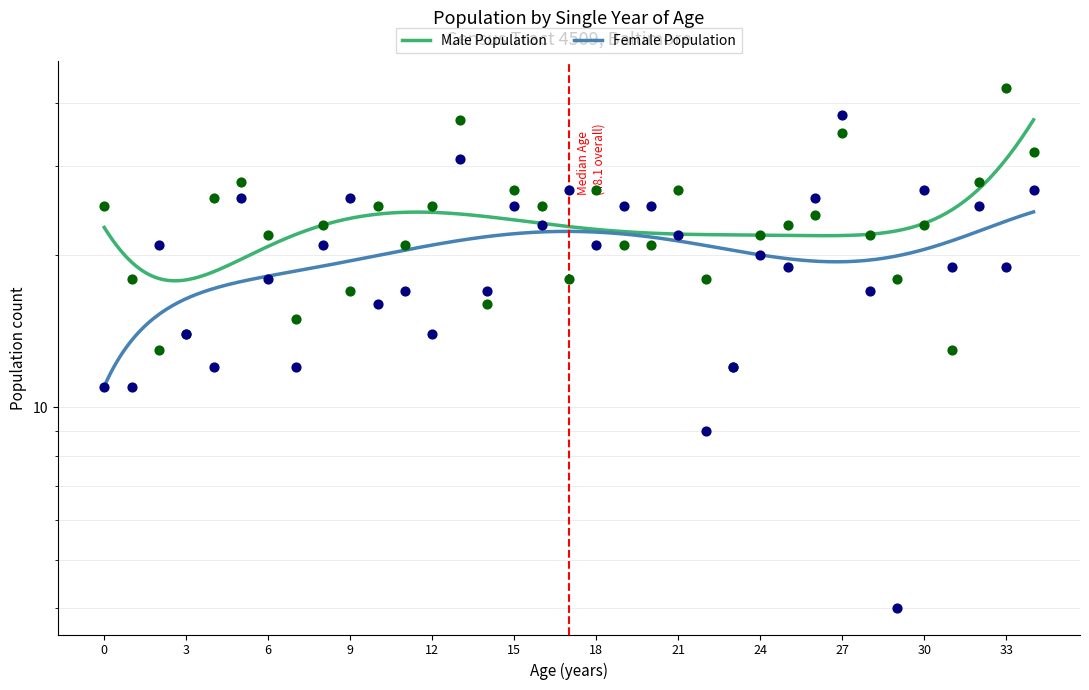

At which category is the sum across all series the highest?

27